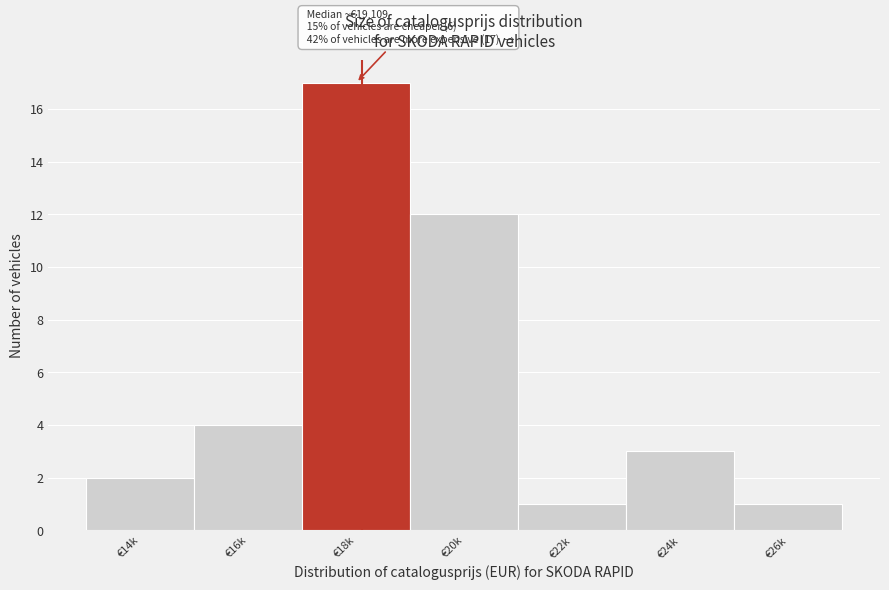

Reading left to right, list all the values displayed in this chart.

€14k=2	€16k=4	€18k=17	€20k=12	€22k=1	€24k=3	€26k=1